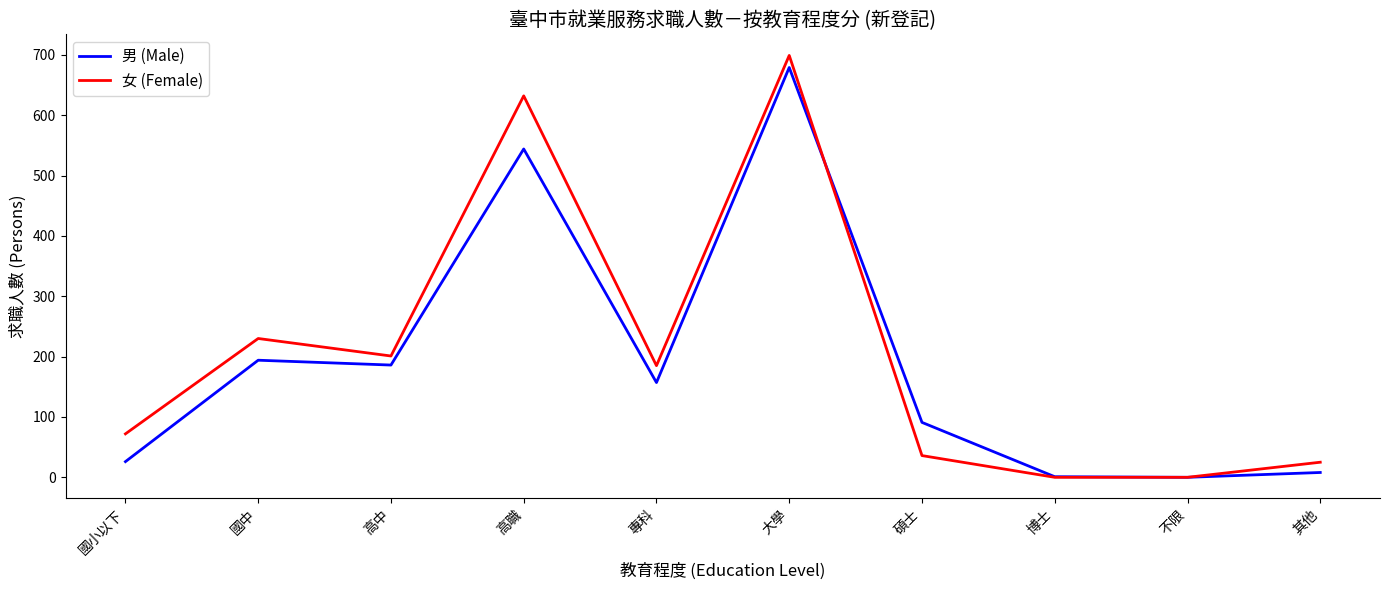

The 女 (Female) series shows 0 at 不限. True or false?

True